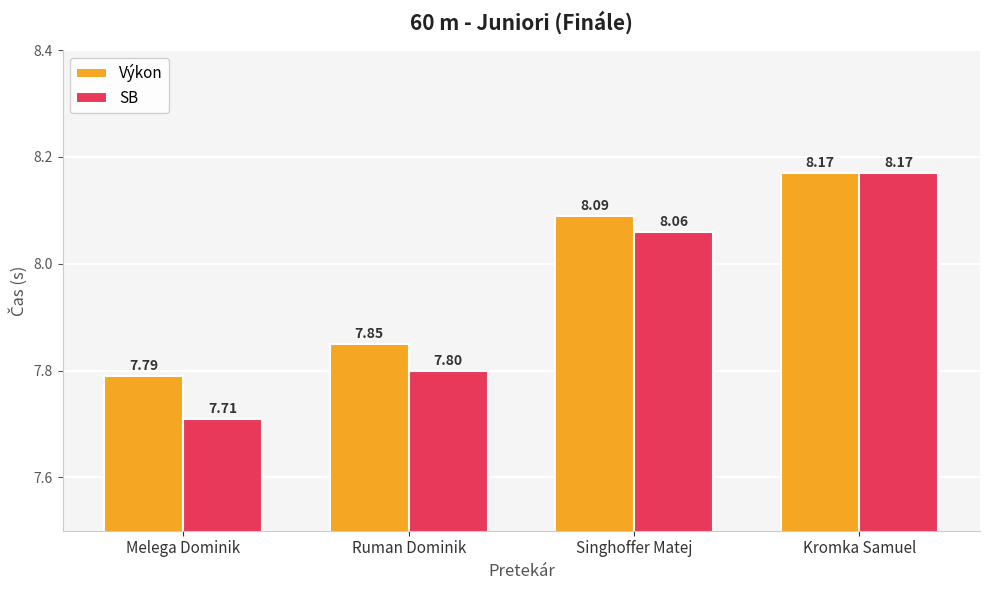

Read the SB value at Melega Dominik.

7.7